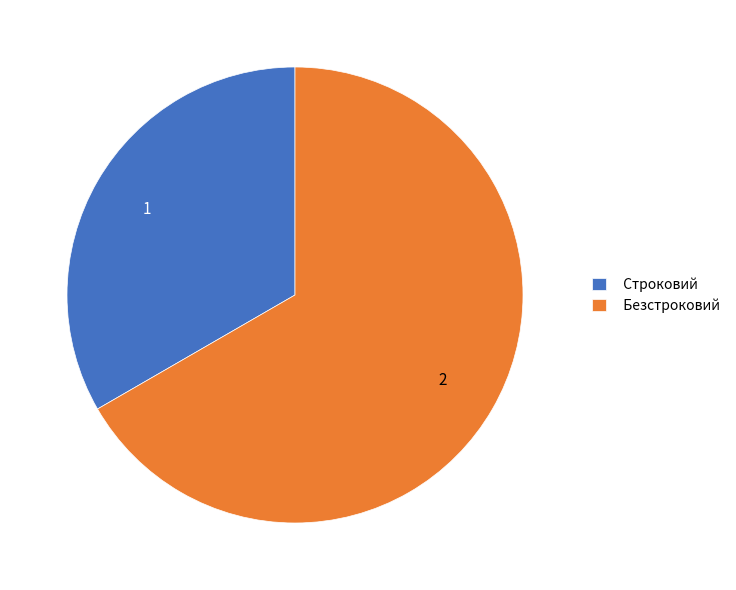

Which slice is the smallest?

Строковий